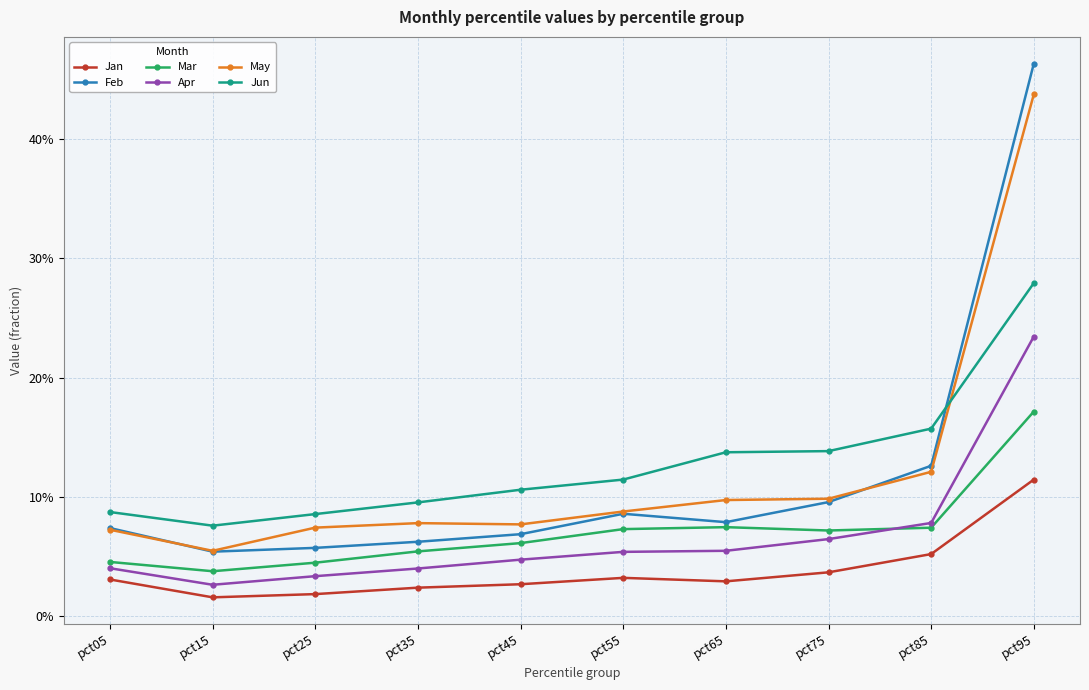

Is it true that May equals 0.1 at pct55?

True